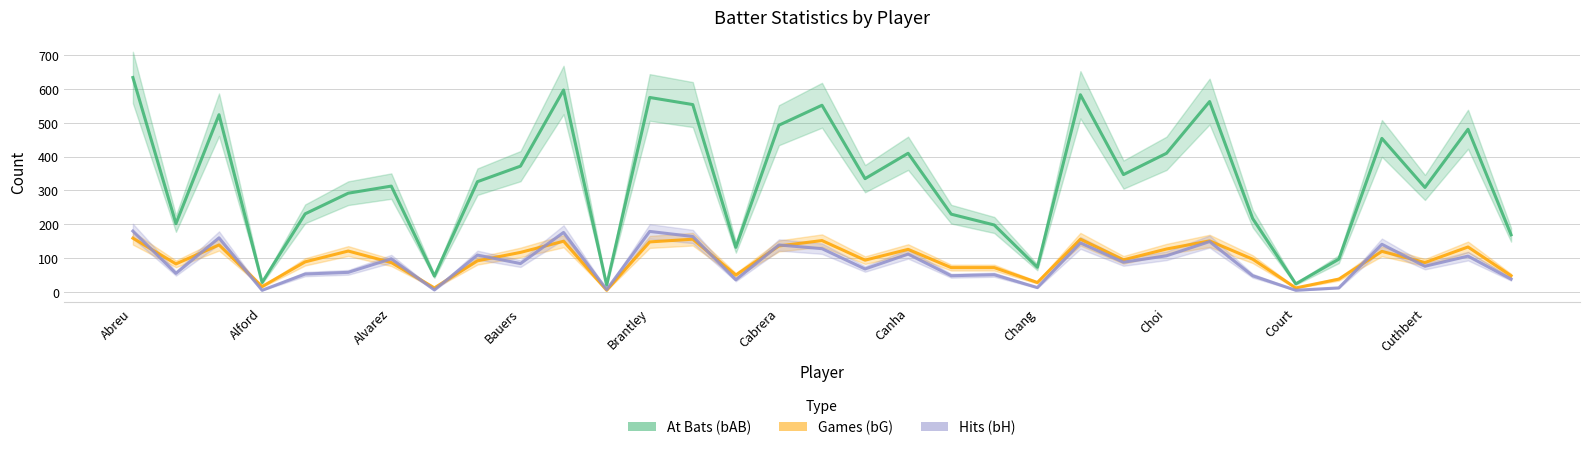

What is the sum of the bH values at 28 and 17?

80